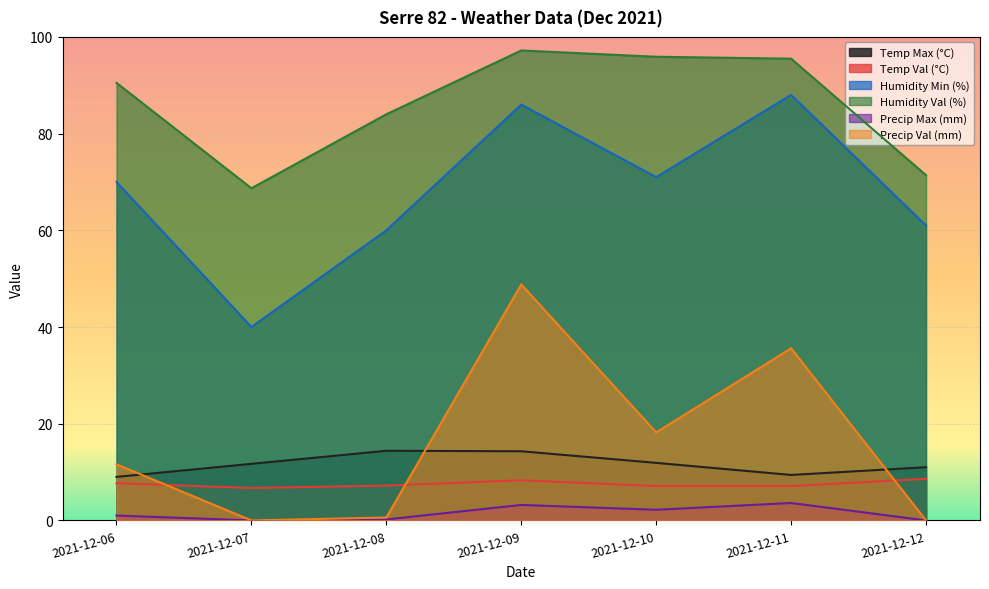

Reading left to right, list all the values displayed in this chart.

Temp Max (°C): 9.0	11.7	14.4	14.3	11.9	9.4	11.0
Temp Val (°C): 7.7	6.7	7.2	8.3	7.1	7.1	8.6
Humidity Min (%): 70.0	40.0	60.0	86.0	71.0	88.0	61.0
Humidity Val (%): 90.5	68.7	84.0	97.2	95.9	95.5	71.4
Precip Max (mm): 1.0	0.0	0.2	3.2	2.2	3.6	0.0
Precip Val (mm): 11.6	0.0	0.6	48.8	18.2	35.6	0.0